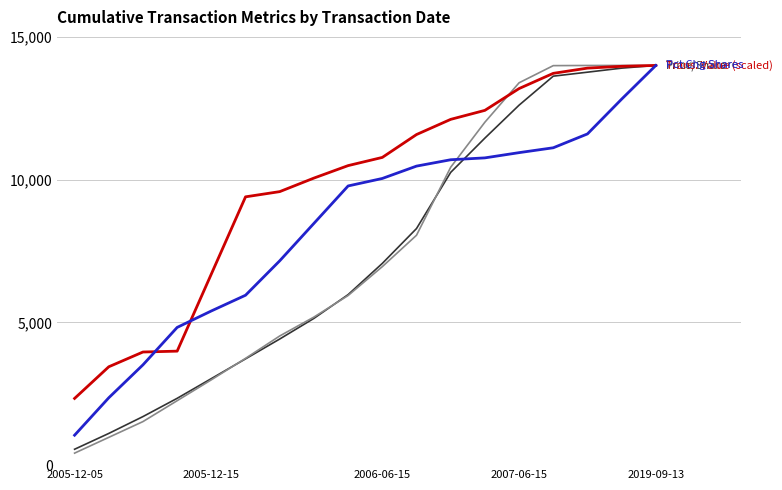

What is the greatest value displayed?

14000.0